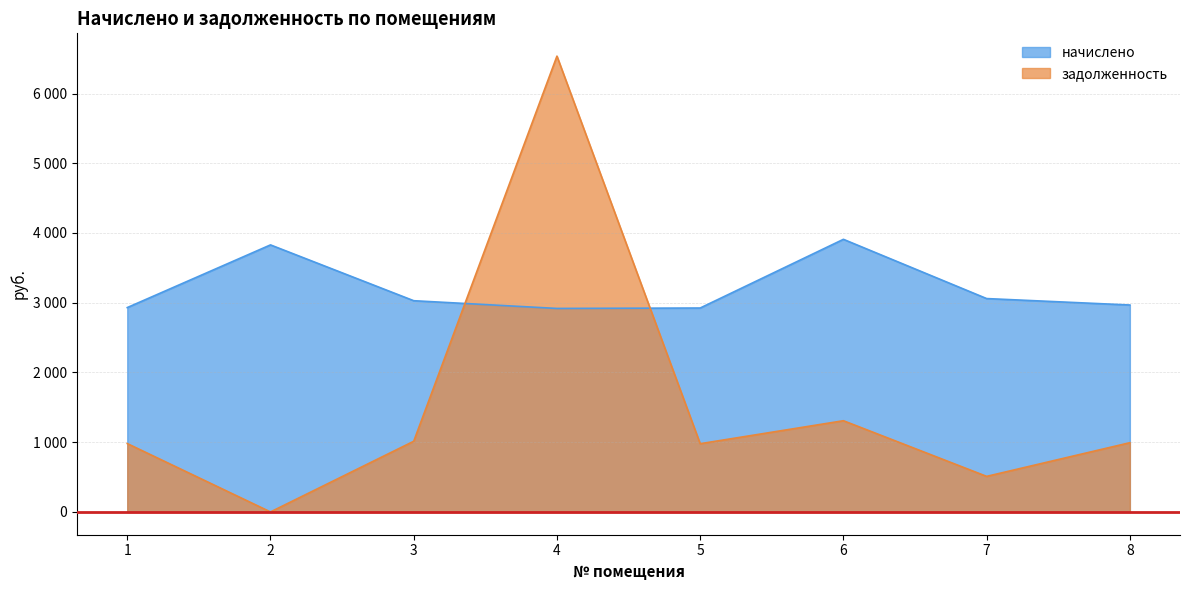

At which label does задолженность reach its minimum?

2